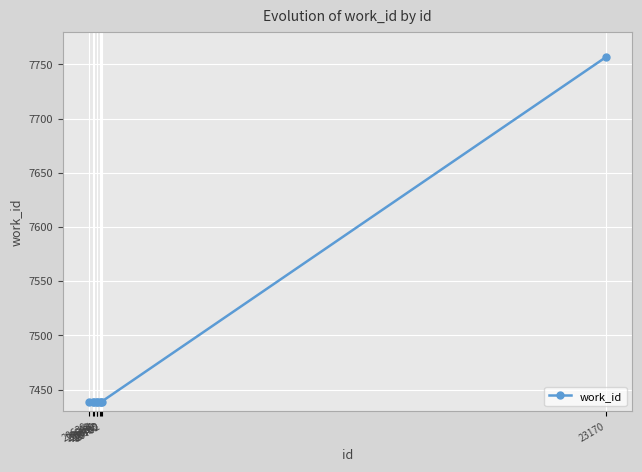

Does the chart have visible grid lines?

Yes